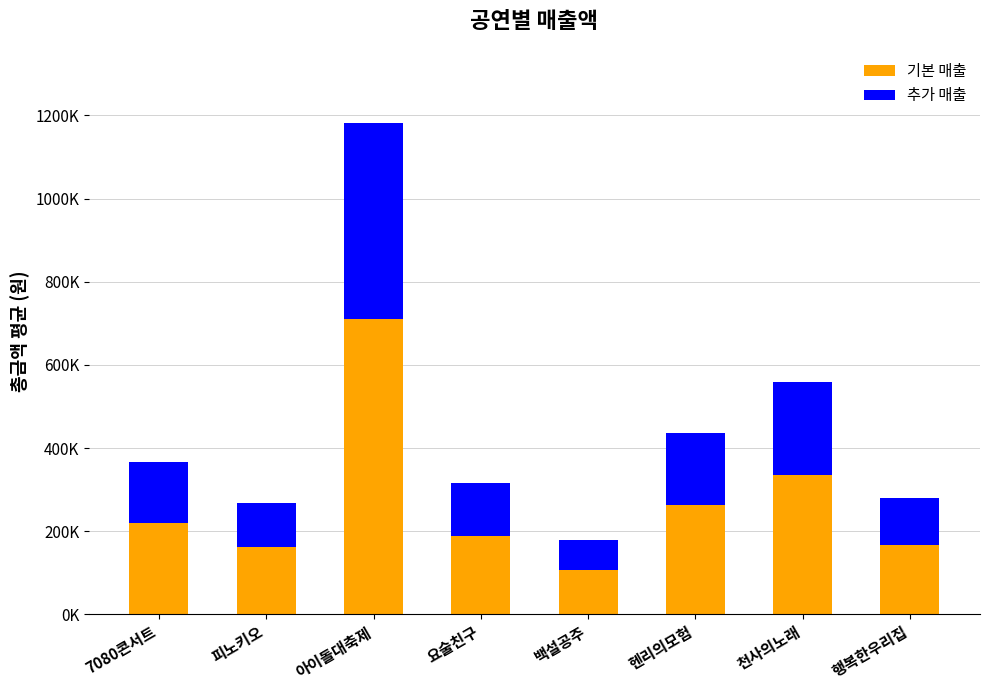

Which series changed the most between 백설공주 and 행복한우리집?

기본 매출